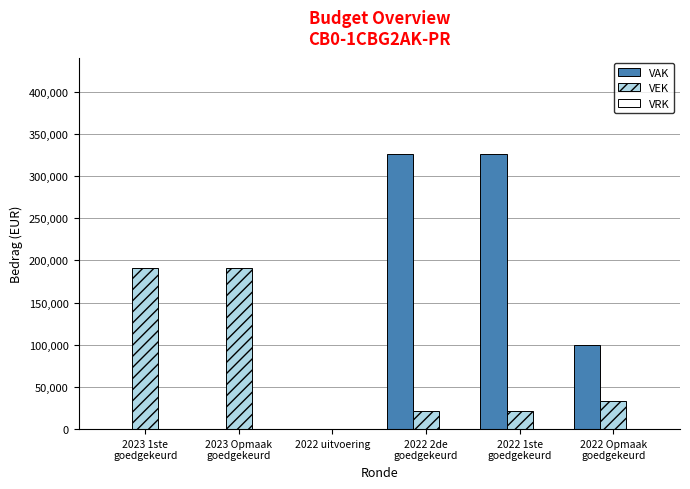

What is the maximum value shown in the chart?

326000